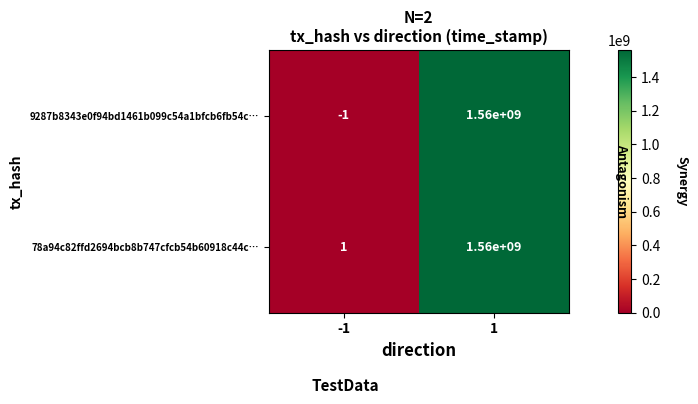

What is the spread (max minus min) of values at 1?

0